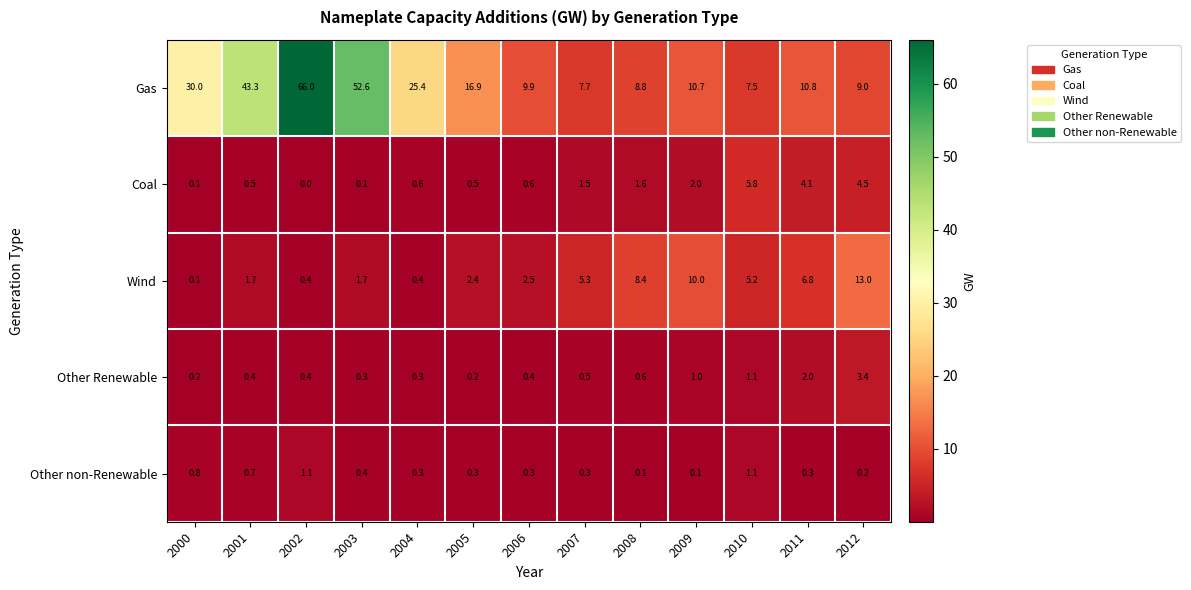

List the series in order of their peak value, highest first.

Gas, Wind, Coal, Other Renewable, Other non-Renewable